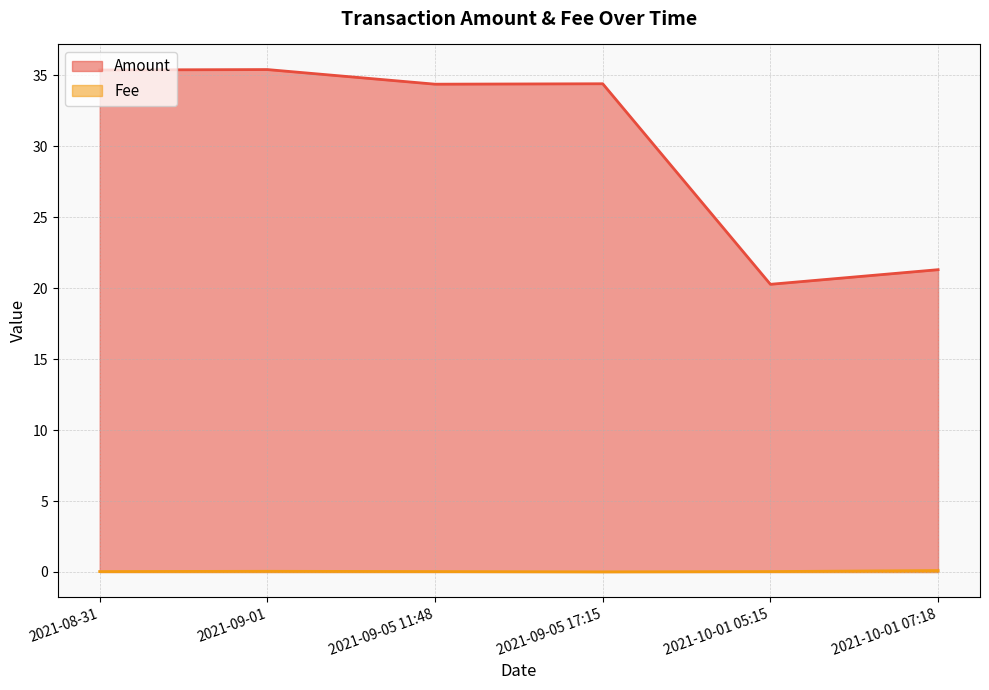

Which label corresponds to the smallest value in the chart?

2021-09-05 17:15